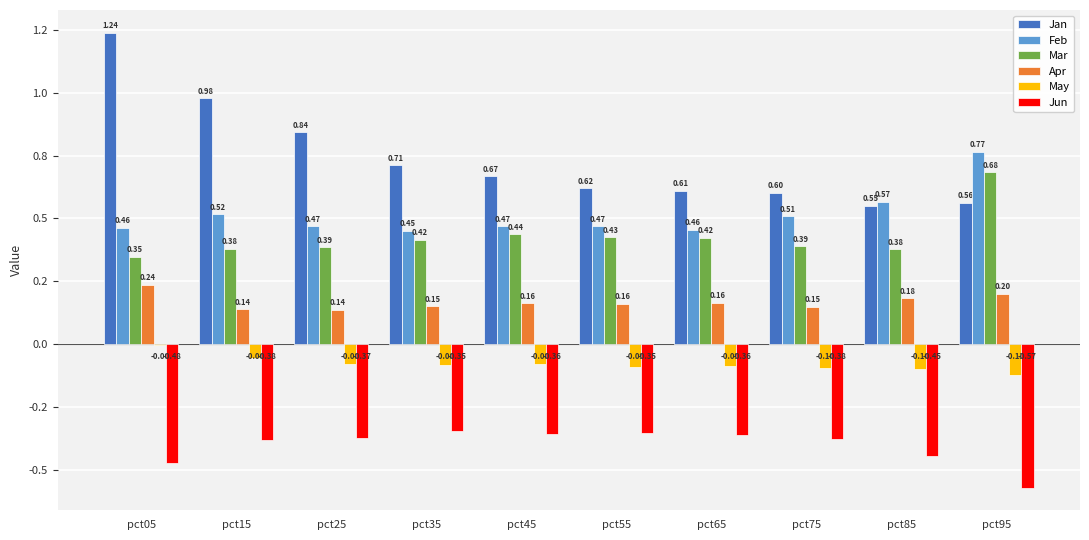

What is the value of the Mar bar at the 10th from the left?

0.7